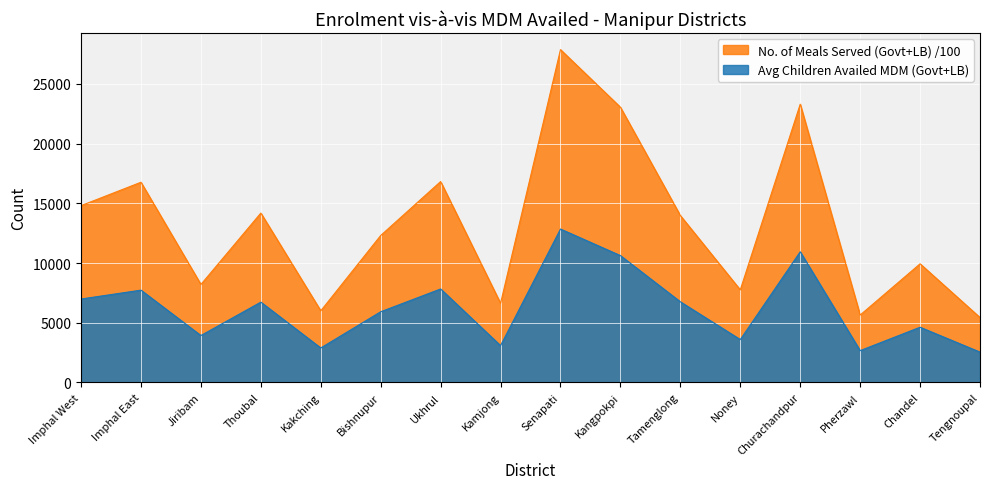

Between Tamenglong and Noney, which series saw the biggest shift?

No. of Meals Served (Govt+LB) /100